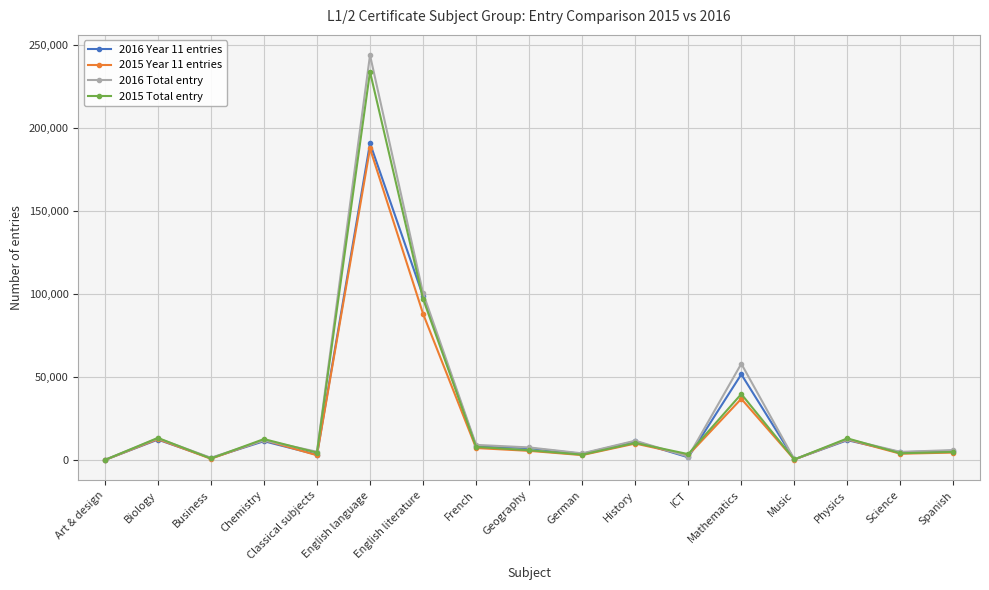

True or false: 2015 Year 11 entries has a value of 13167 at Mathematics.

False